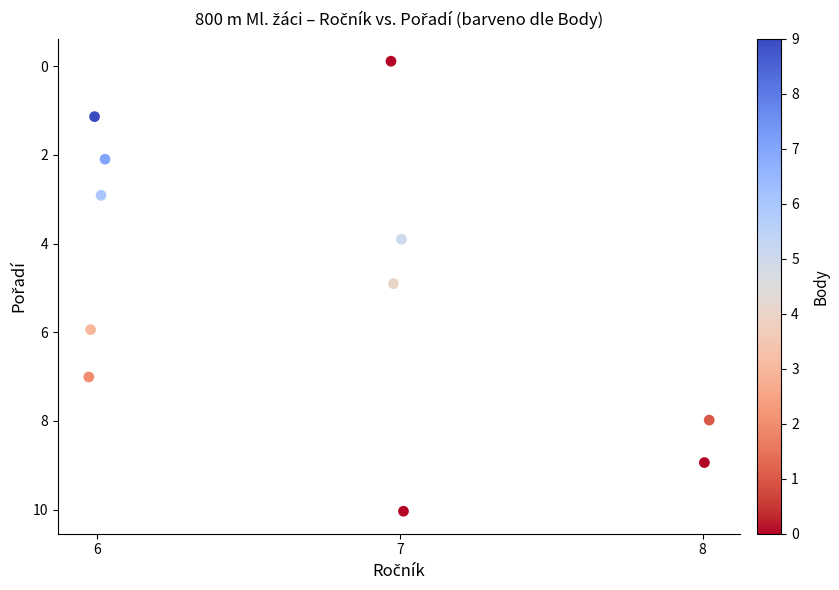

What is the average X value?

6.7